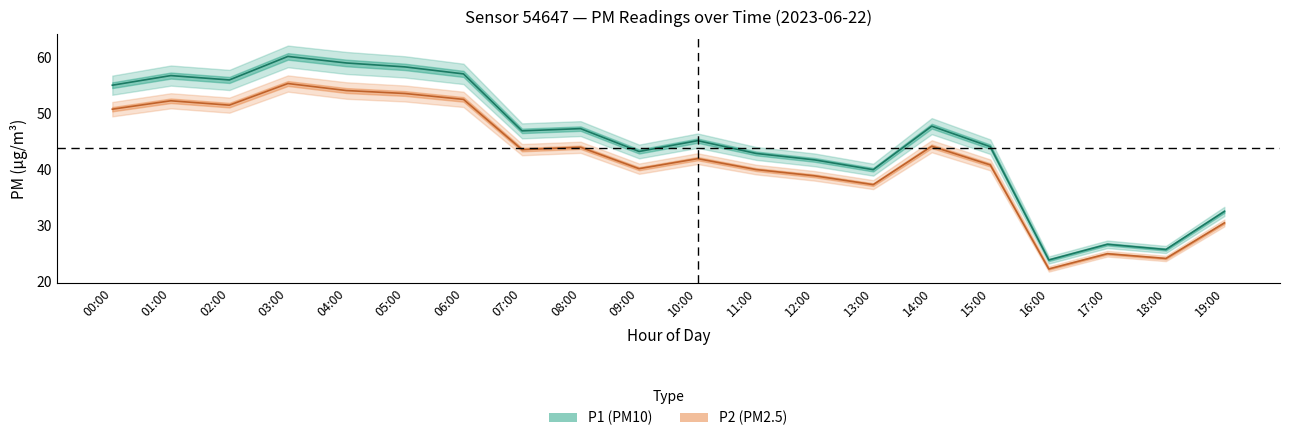

Reading right to left, extract all data points from this chart.

P1 center: 19:00=32.5	18:00=25.7	17:00=26.6	16:00=23.8	15:00=44.0	14:00=47.7	13:00=40.0	12:00=41.7	11:00=42.9	10:00=45.1	09:00=43.2	08:00=47.3	07:00=46.9	06:00=57.0	05:00=58.3	04:00=59.0	03:00=60.2	02:00=56.0	01:00=56.8	00:00=55.0
P2 center: 19:00=30.4	18:00=24.1	17:00=24.9	16:00=22.2	15:00=40.8	14:00=44.1	13:00=37.3	12:00=38.9	11:00=40.0	10:00=41.9	09:00=40.1	08:00=44.0	07:00=43.5	06:00=52.5	05:00=53.5	04:00=54.1	03:00=55.3	02:00=51.5	01:00=52.2	00:00=50.8